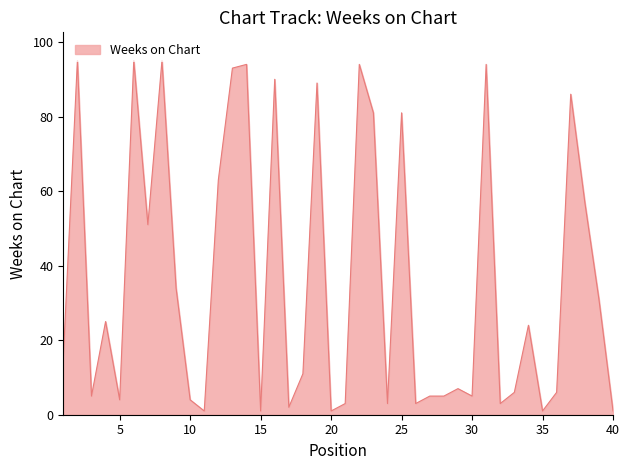

How many lines are shown in the chart?

1